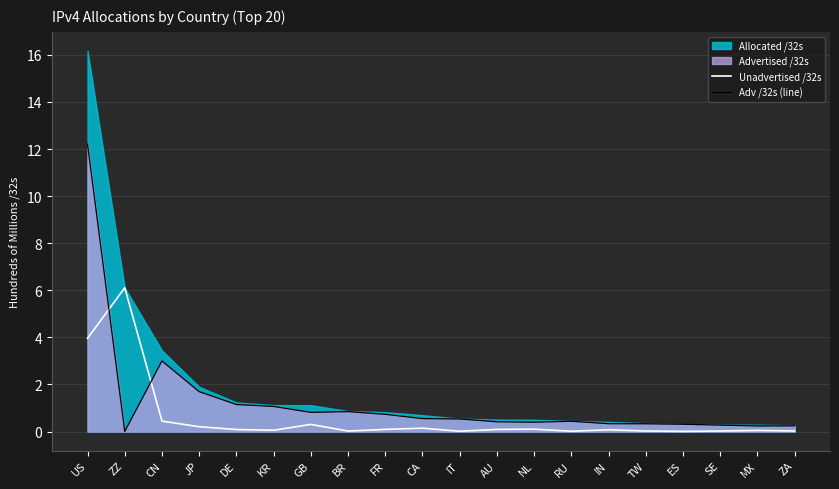

What is the highest value of the Adv /32s (line) series?

12.2